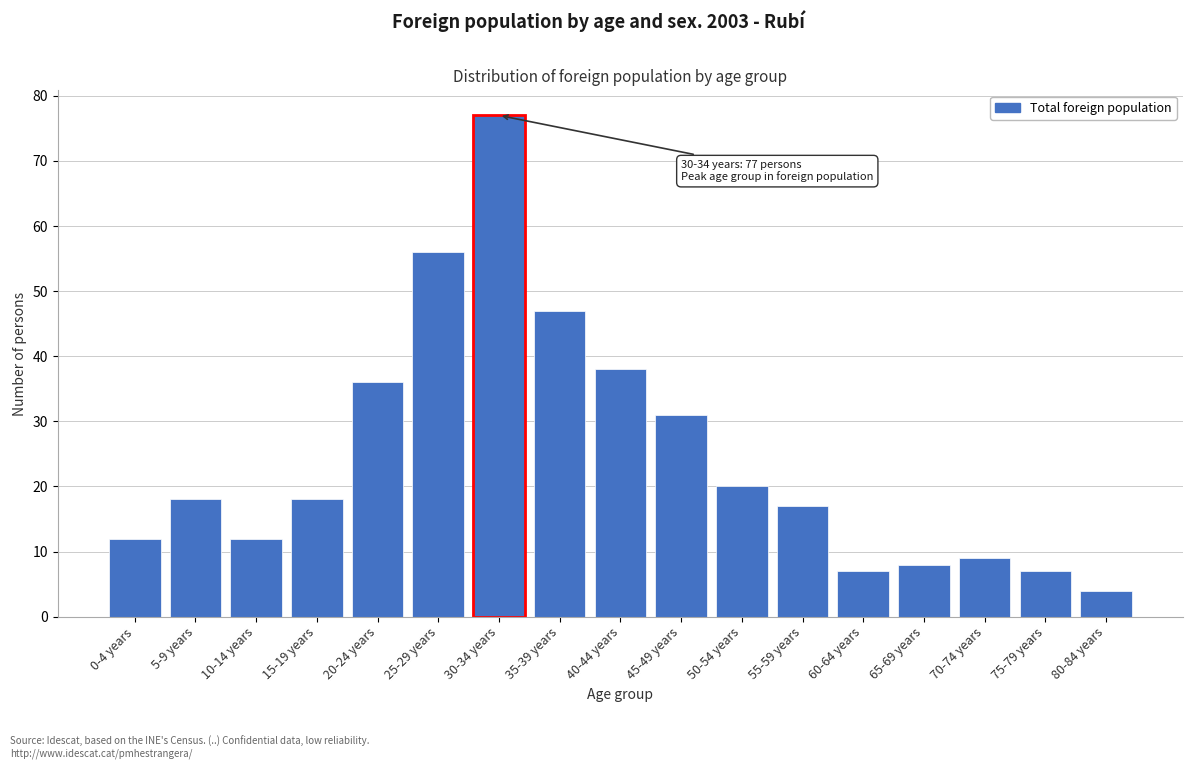

Reading left to right, list all the values displayed in this chart.

12	18	12	18	36	56	77	47	38	31	20	17	7	8	9	7	4